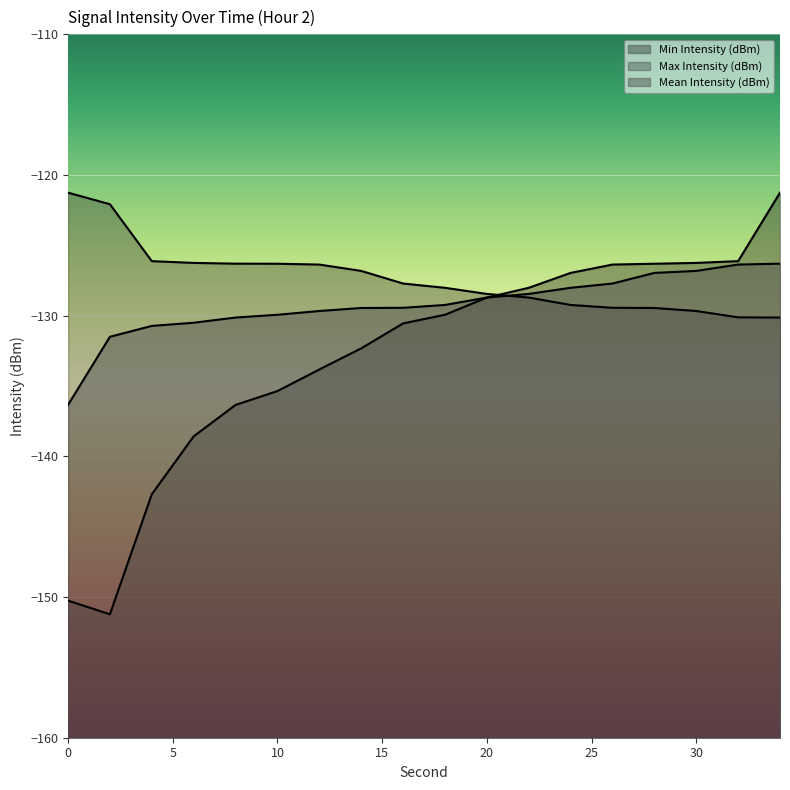

What is the greatest value displayed?

-121.3